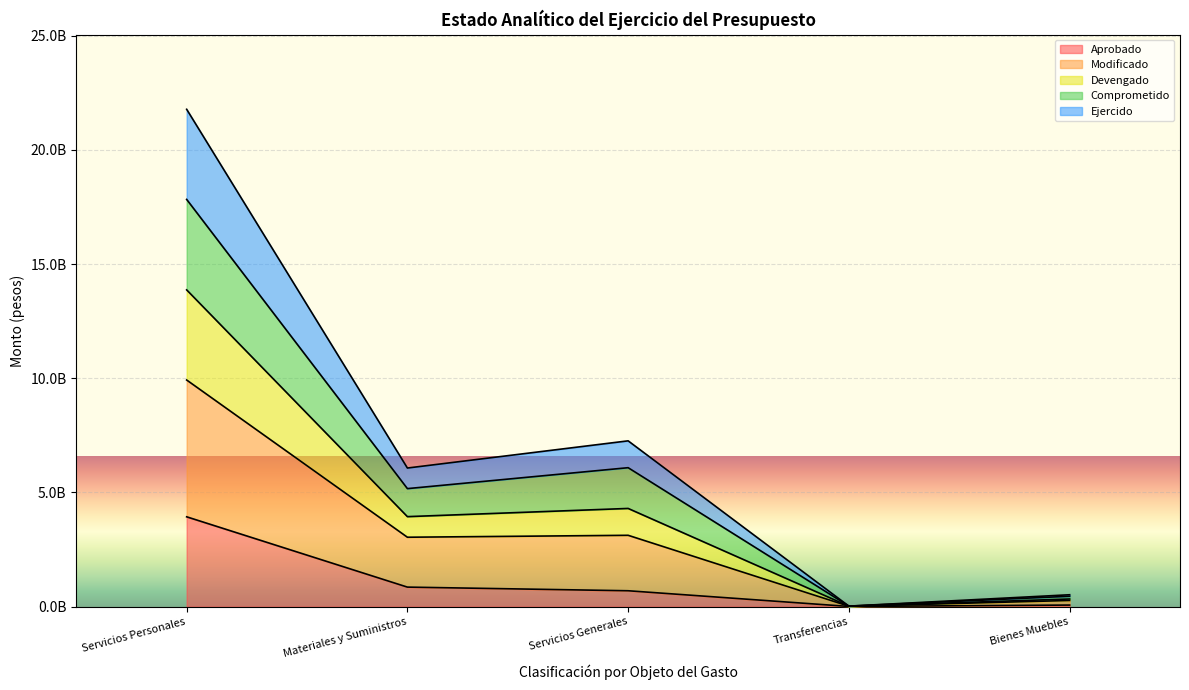

Which label corresponds to the smallest value in the chart?

Transferencias